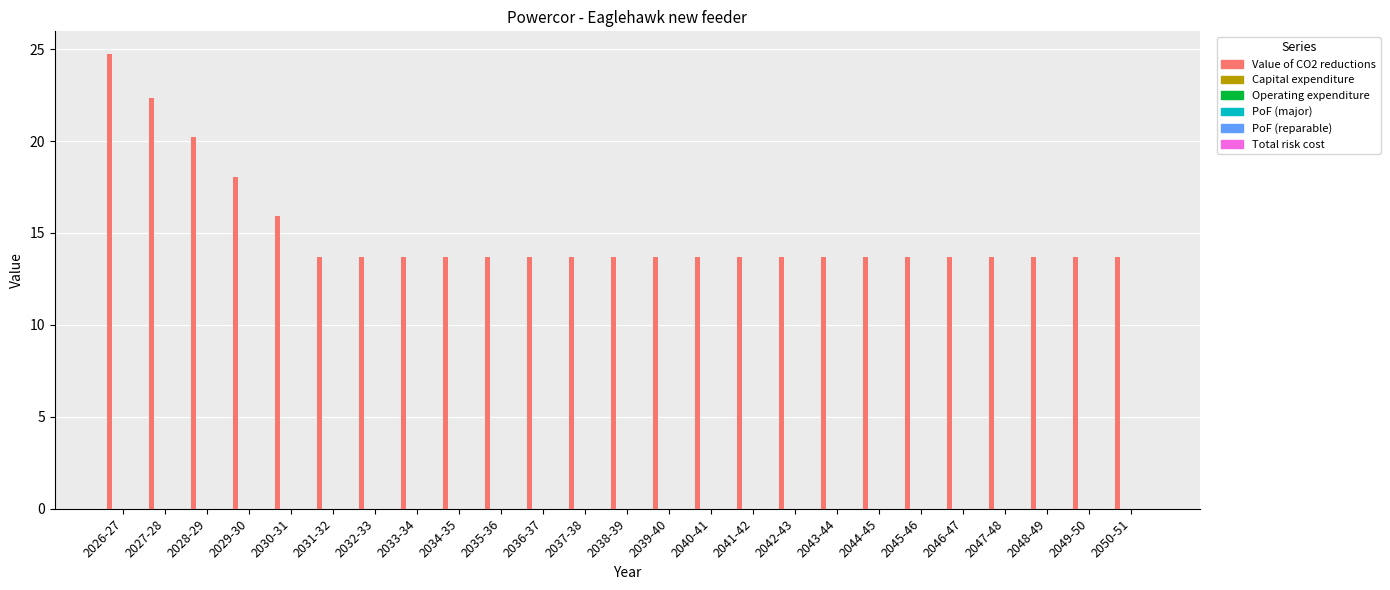

What is the minimum value shown in the chart?

13.7